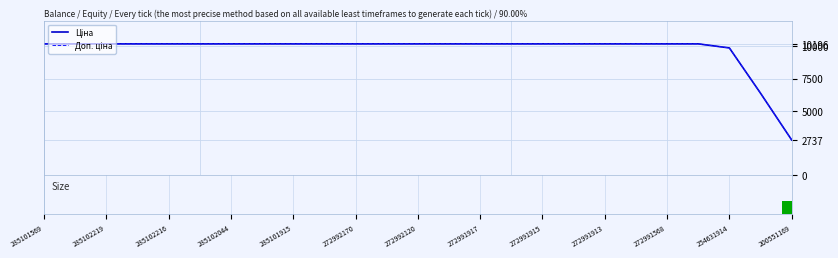

True or false: Доп. ціна has a value of 15690.4 at 285102044.

False